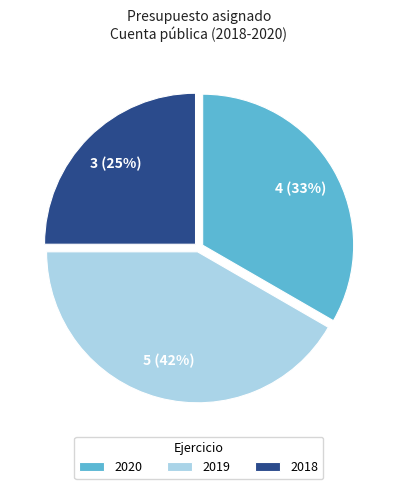

Does 2018 account for over 50% of the chart?

No